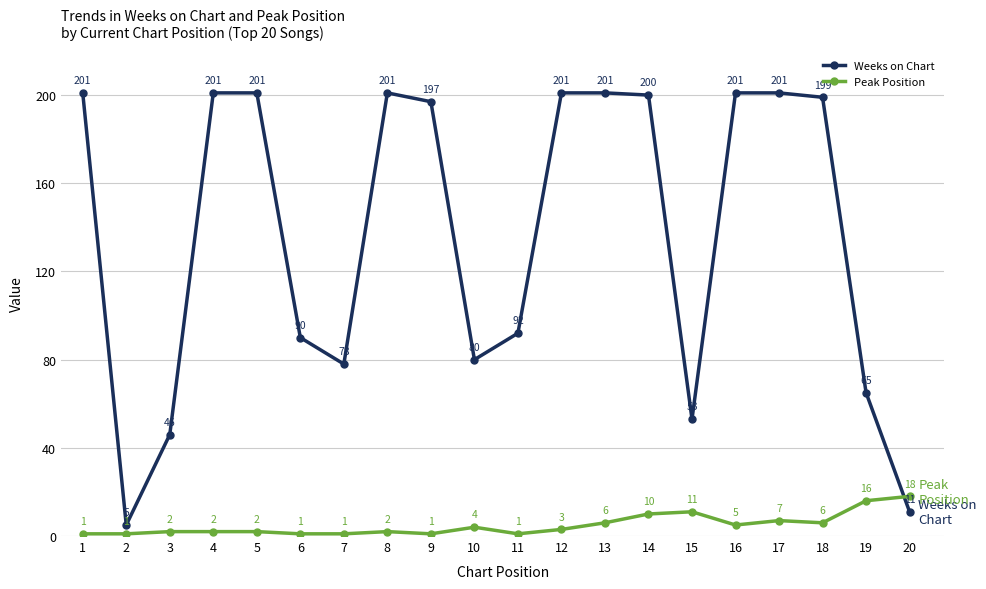

What is the difference between the Peak Position values at 20 and 6?

17